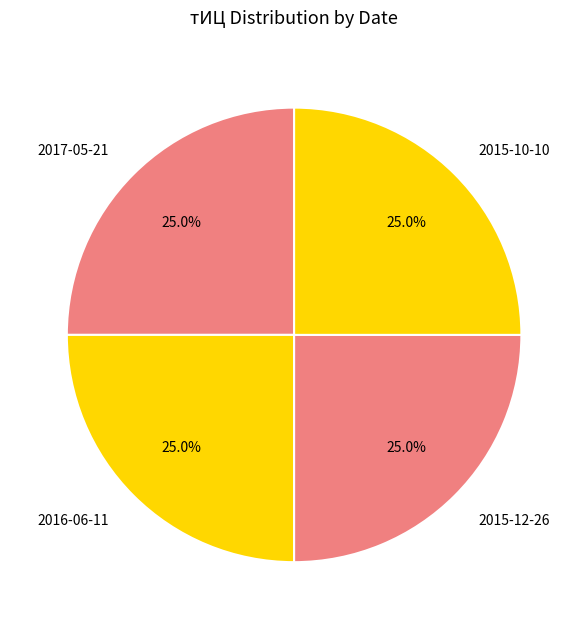

To the nearest percent, what is the difference between the largest and smallest slice percentages?

0%